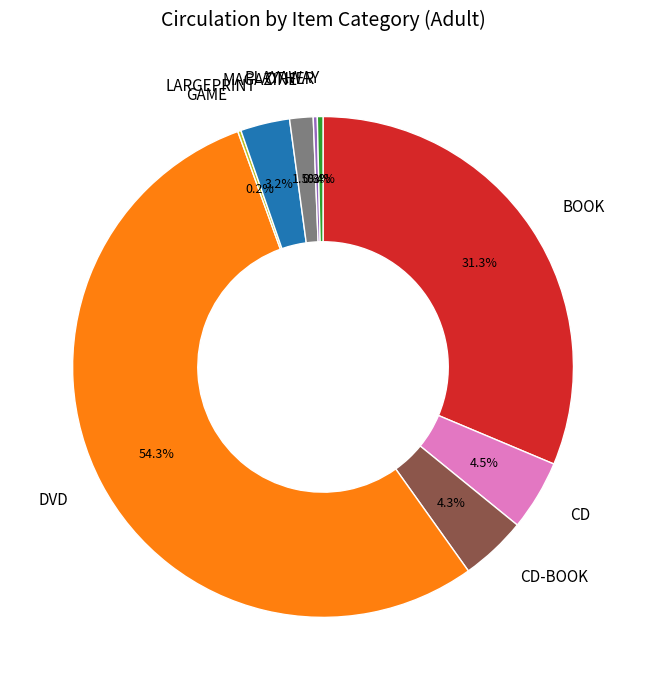

What is the largest slice in the pie chart?

DVD